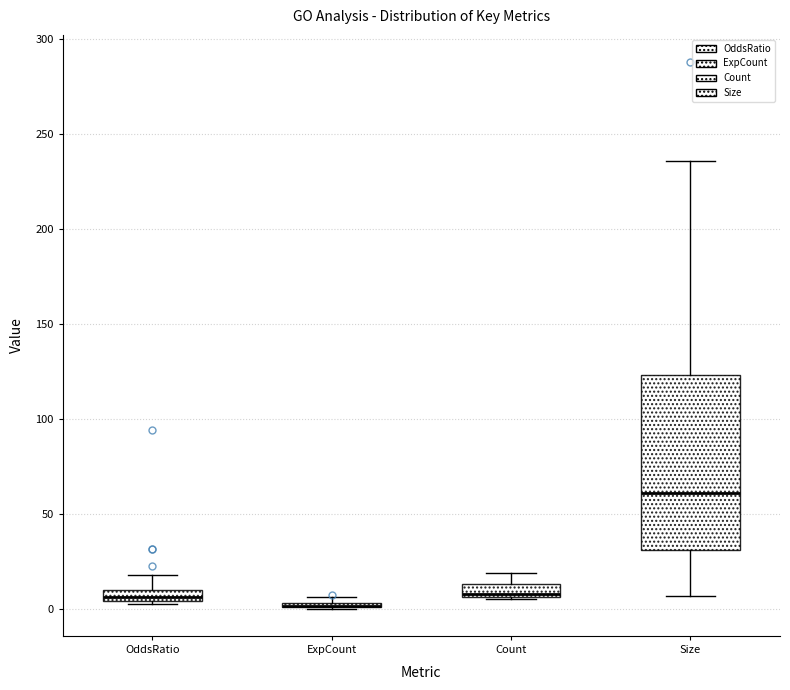

Where is the lower edge of the box for Count on the y-axis? The values are not printed on the chart, so give them approximately, as read against the axis.

5